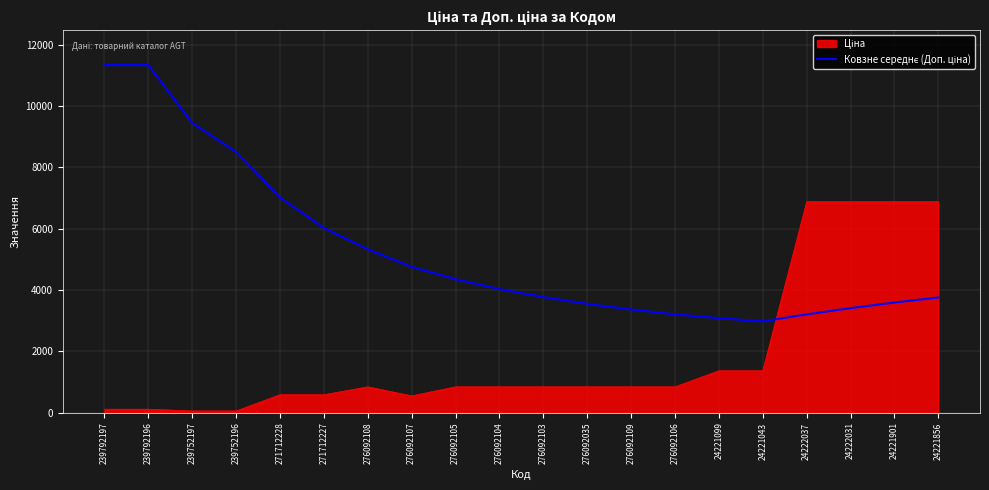

What is the minimum value shown in the chart?

56.7